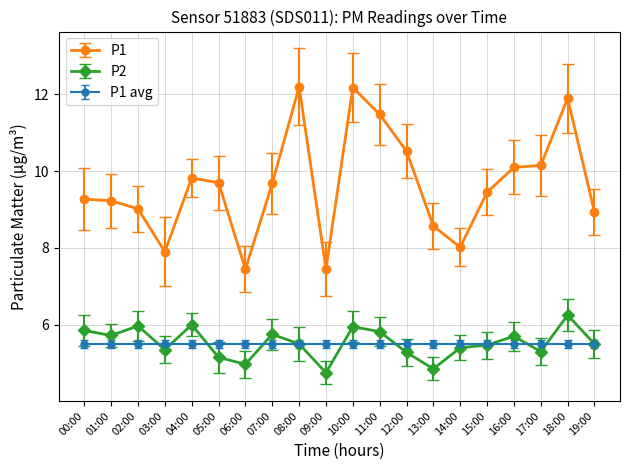

Which series has the largest total across all categories?

P1